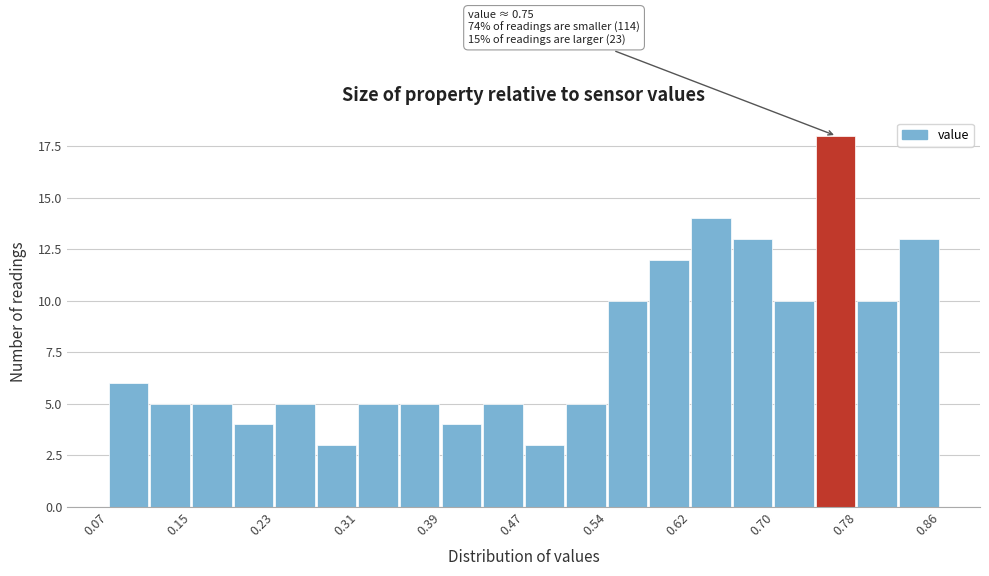

Around what value on the x-axis is the tallest bar? Give the approximate position of its centre, as read against the axis.

0.76